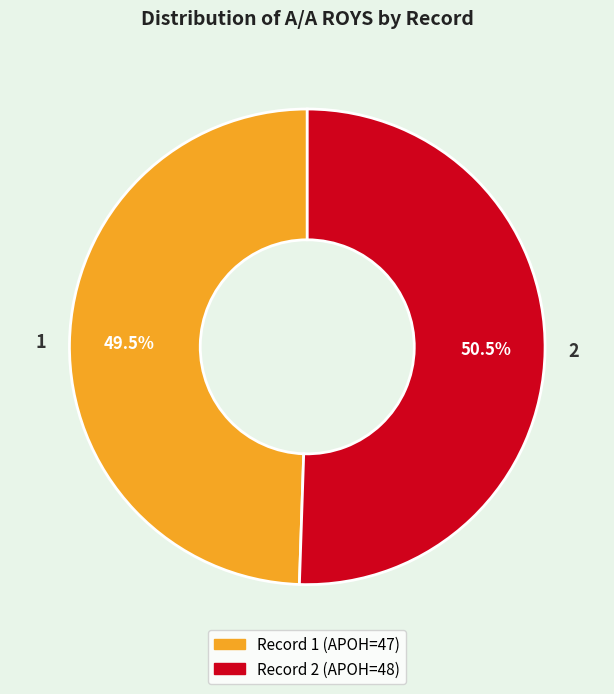

Is there a majority slice in this chart?

Yes